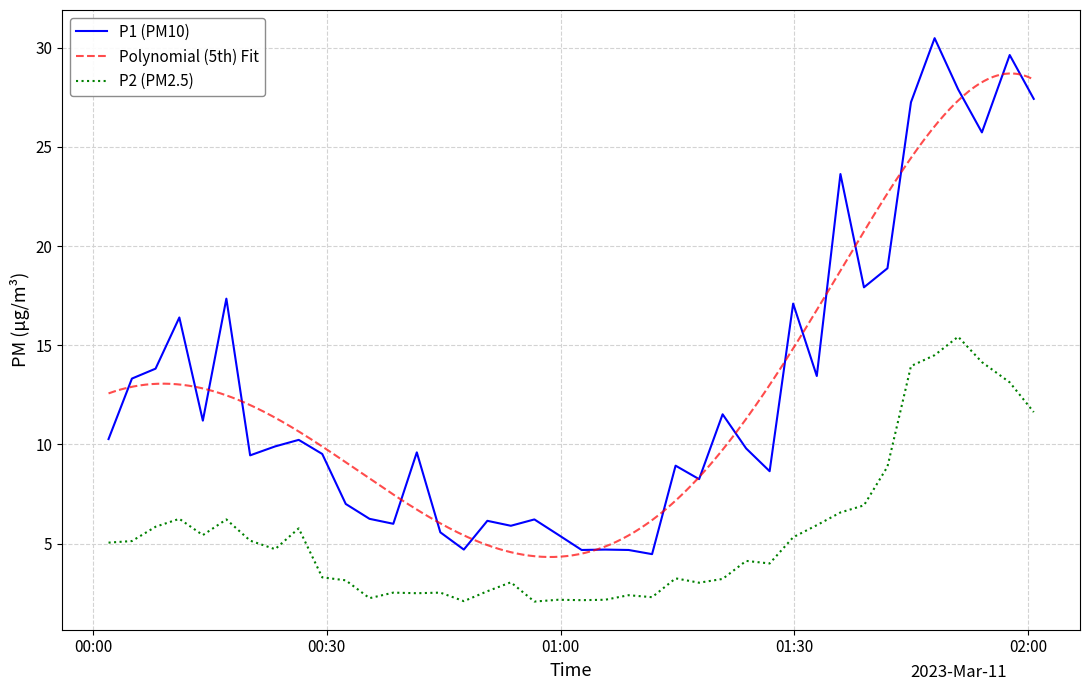

True or false: P2 and P1 cross at least once.

False